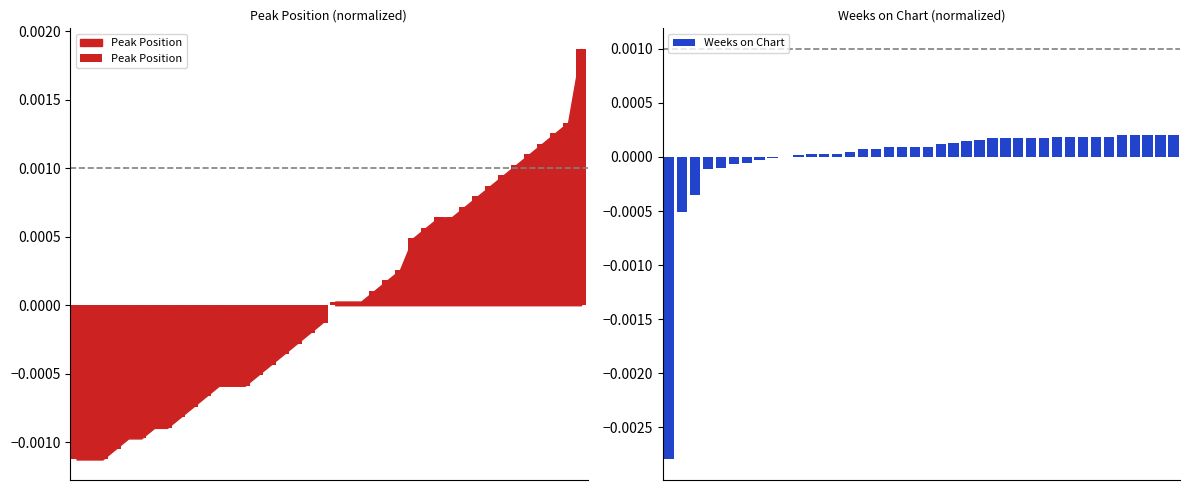

At which category is the sum across all series the highest?

39